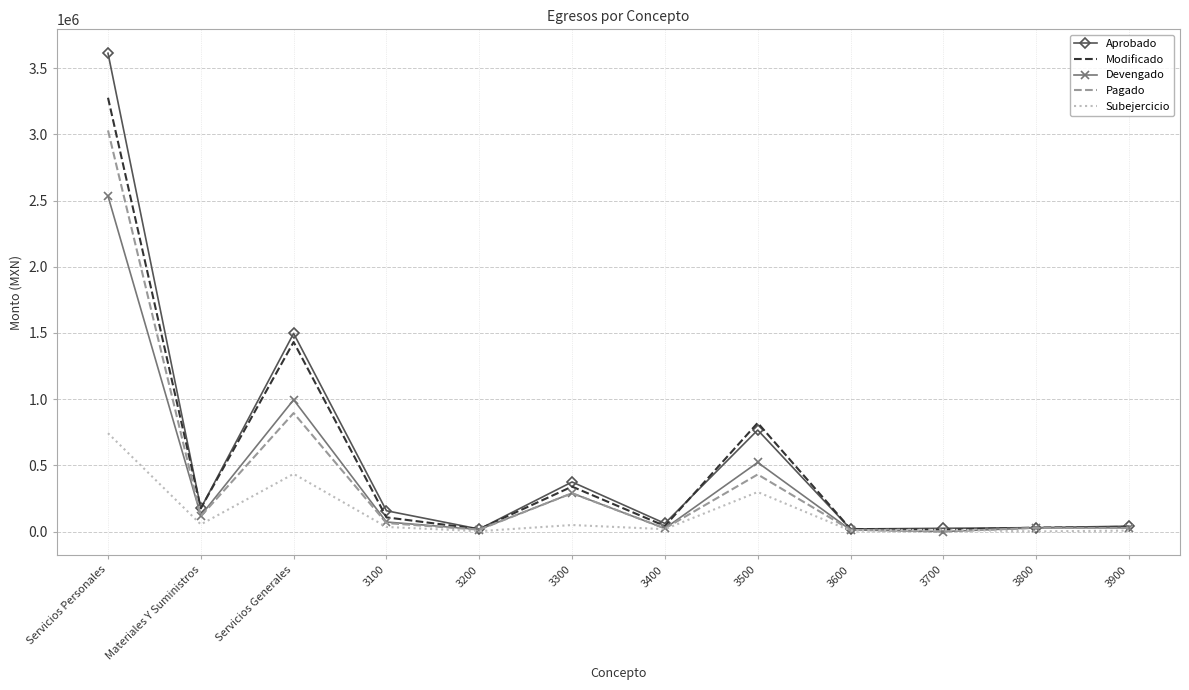

What is the difference between the second highest and minimum values in the Devengado series?

995097.3